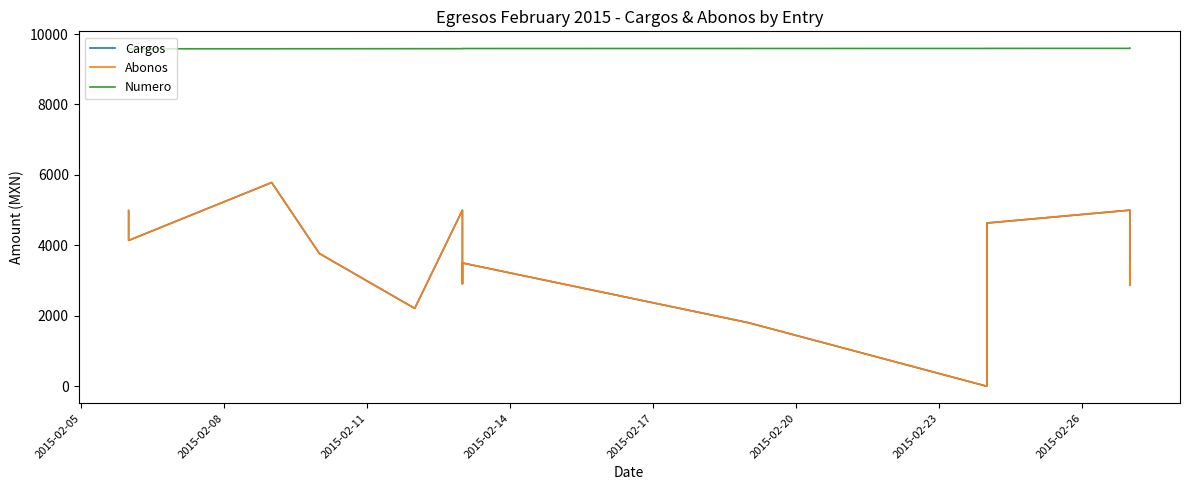

Which series has the widest spread of values?

Cargos